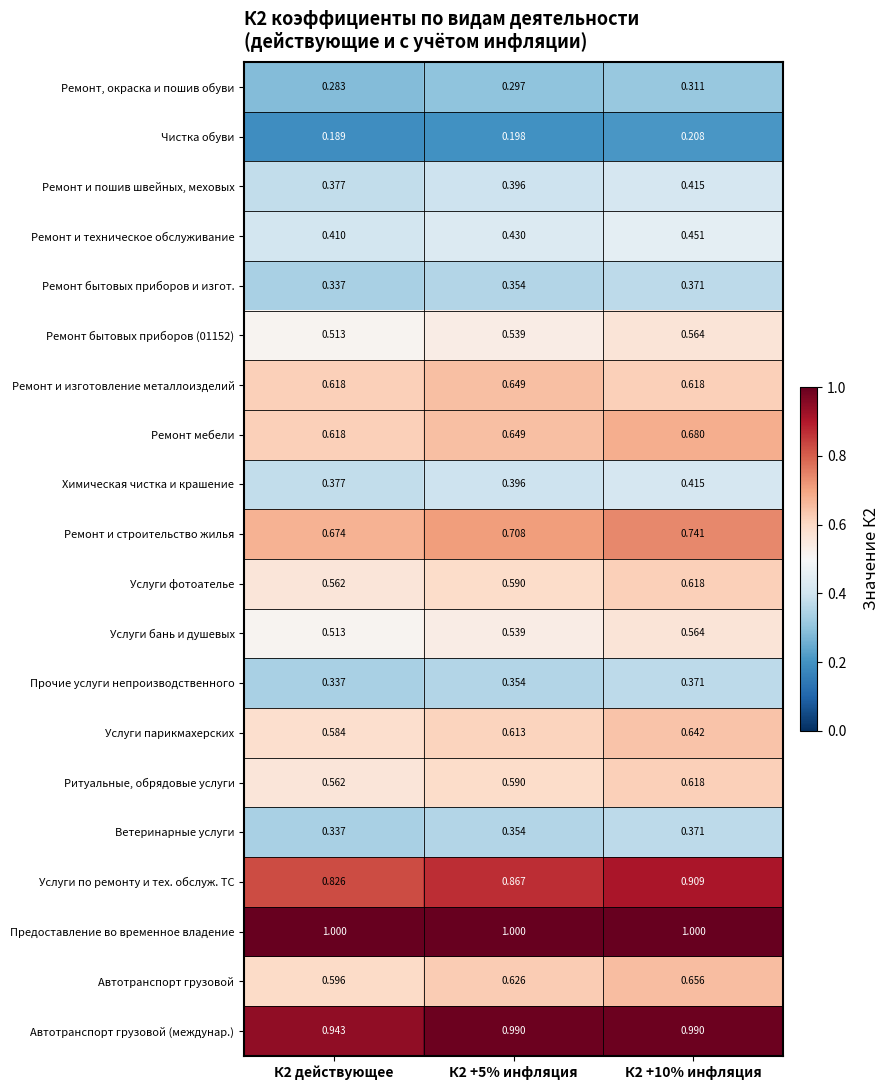

Which series has the largest total across all categories?

Предоставление во временное владение